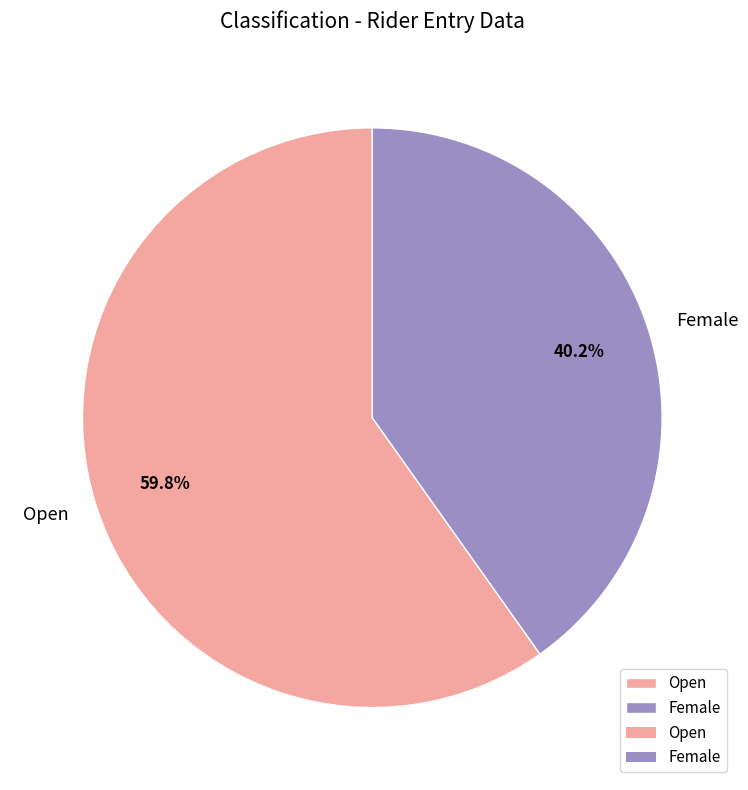

What percentage is the Female slice, to the nearest percent?

40%